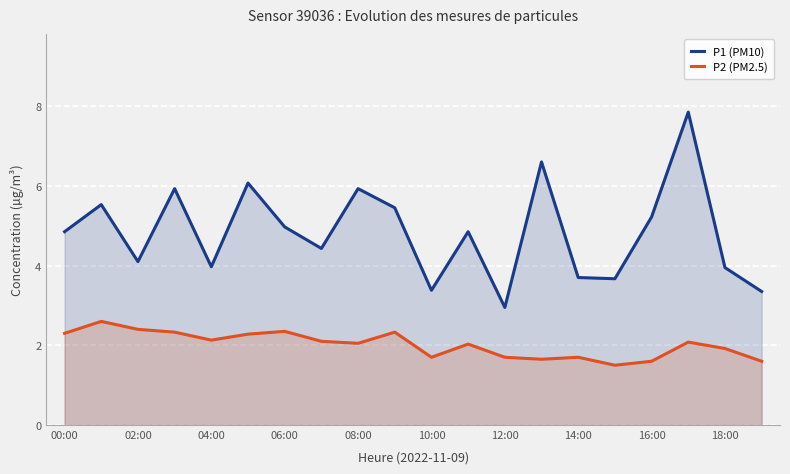

Which series has the largest range (max minus min)?

P1 (PM10)